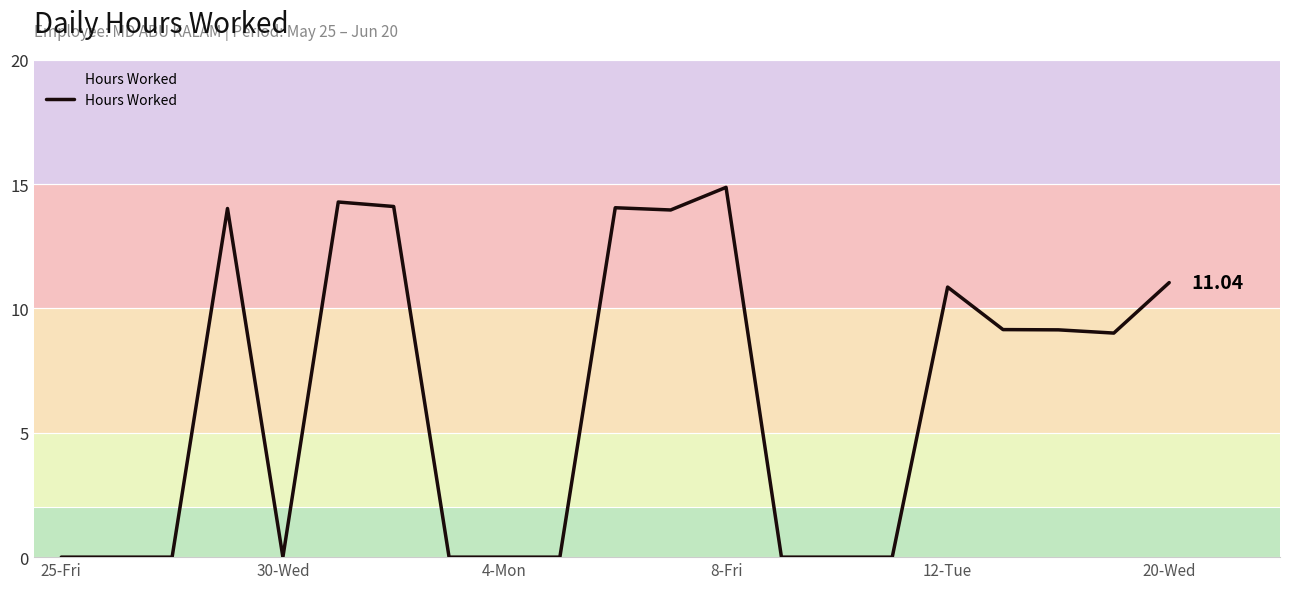

What is the difference between the maximum and minimum values?

14.9